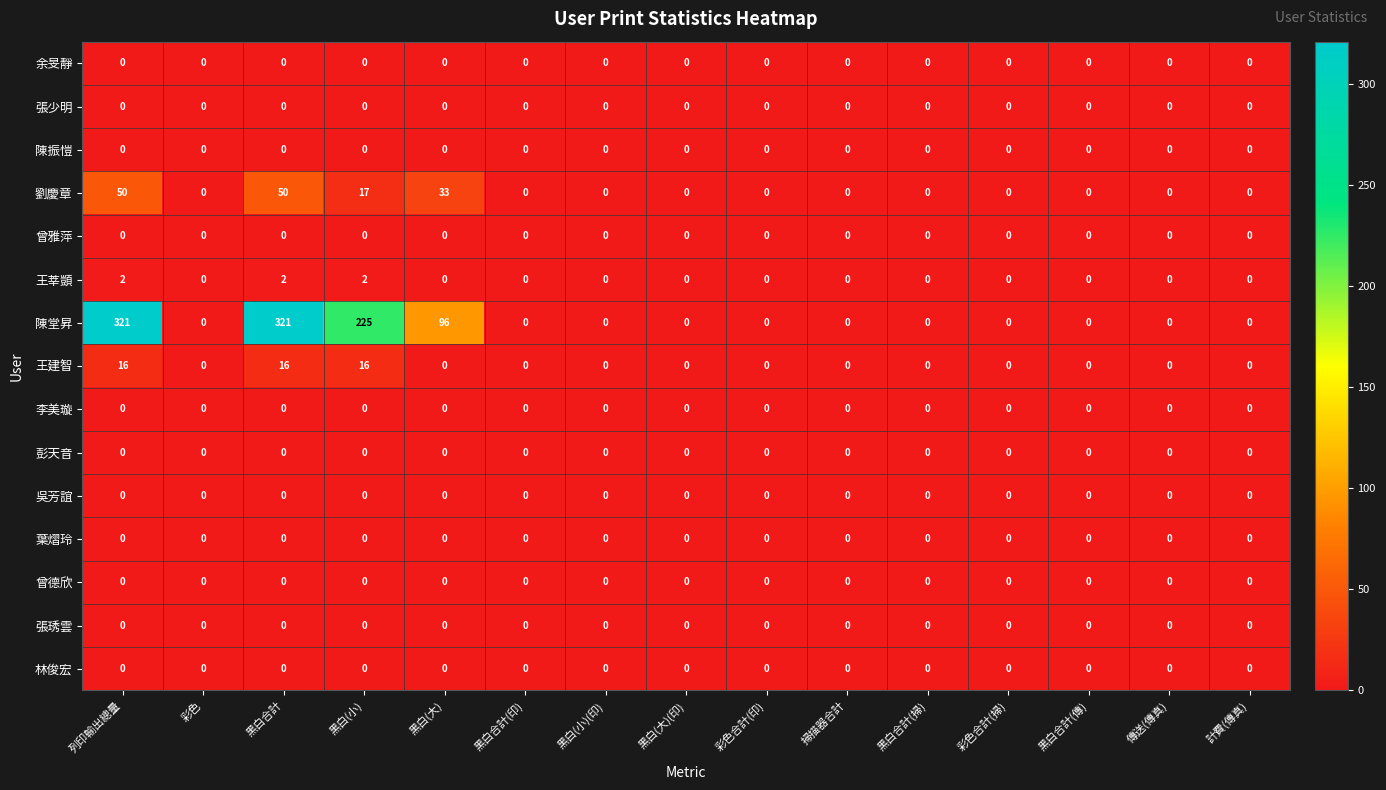

Which series has the largest total across all categories?

陳堂昇